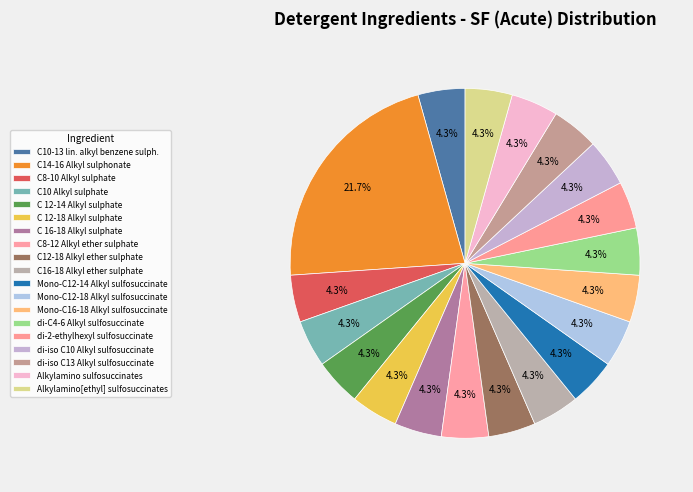

To the nearest percent, what portion does C10 Alkyl sulphate represent?

4%